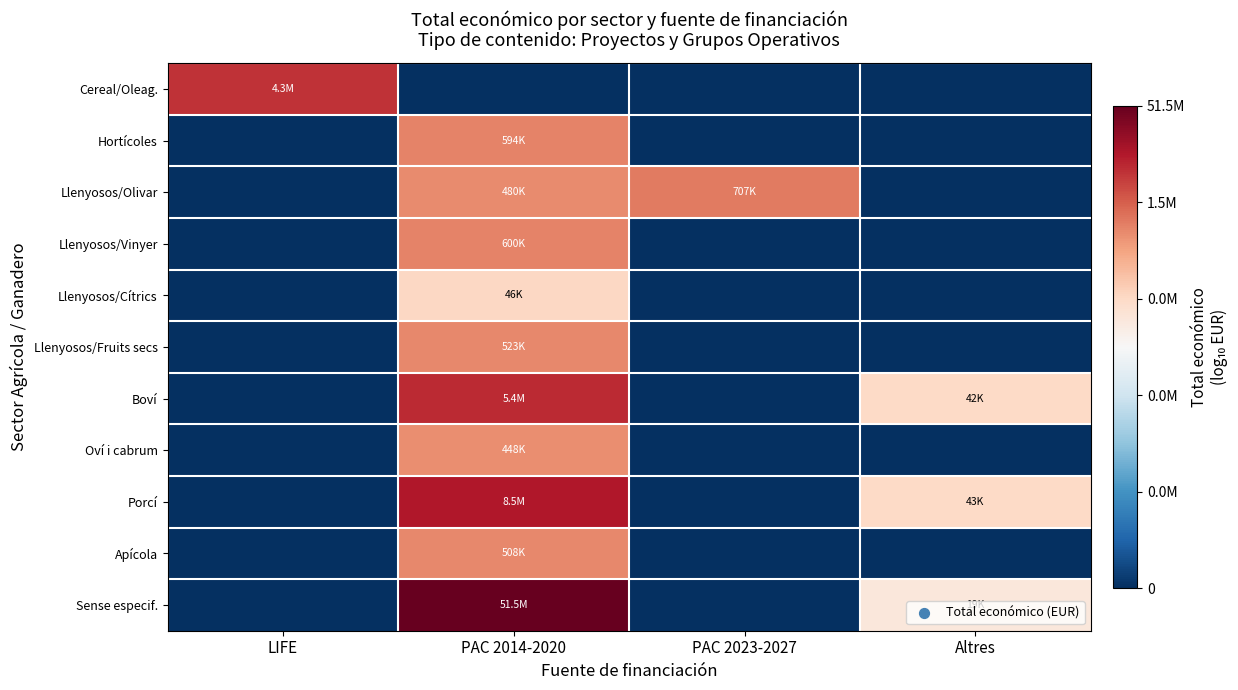

How many categories are shown in the chart?

4